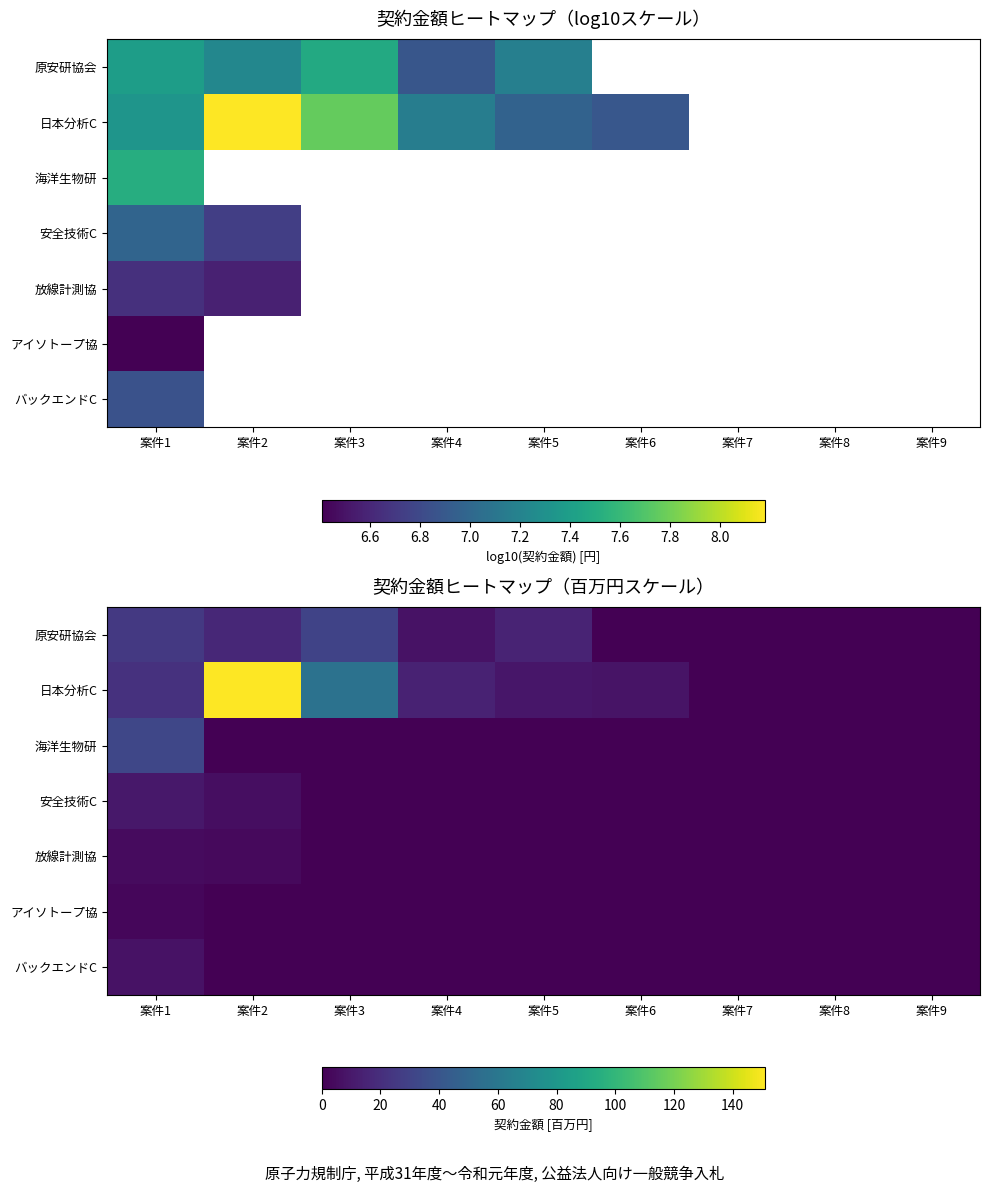

Count the number of data series in this chart.

7